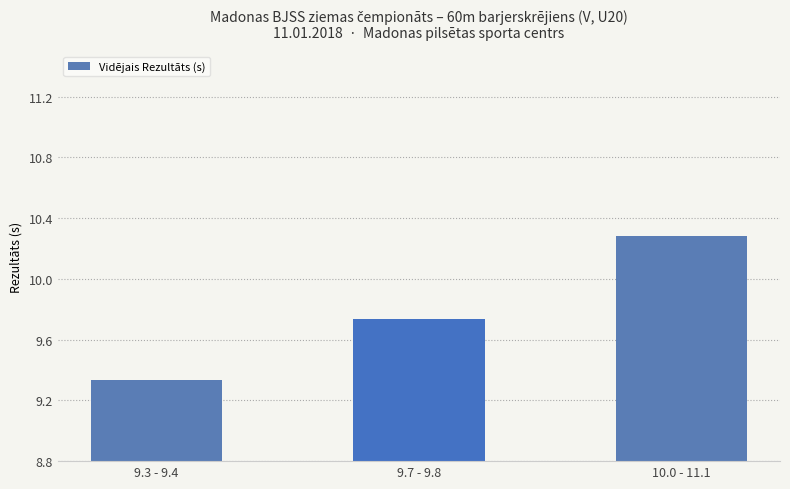

List the labels in order of value, largest first.

10.0 - 11.1, 9.7 - 9.8, 9.3 - 9.4